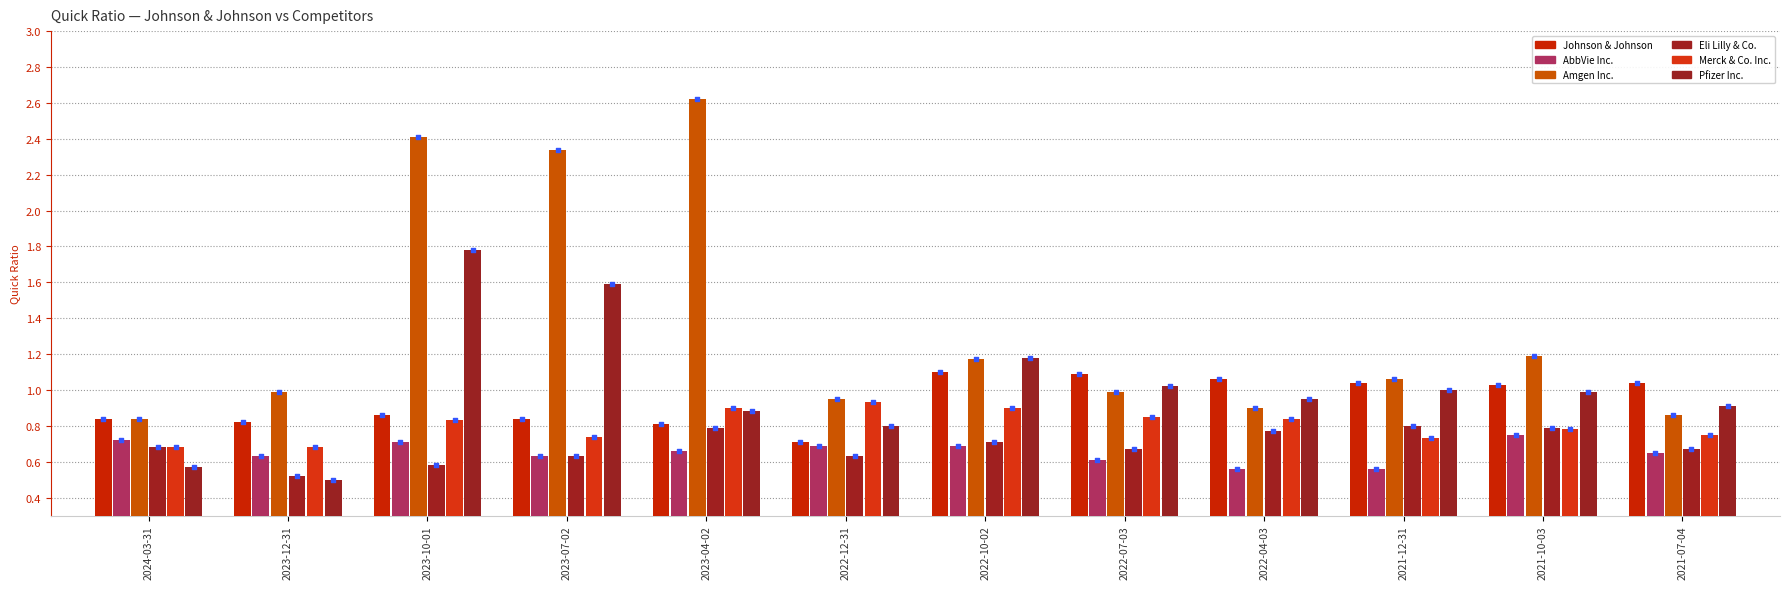

Which series has the widest spread of Y values?

Amgen Inc.